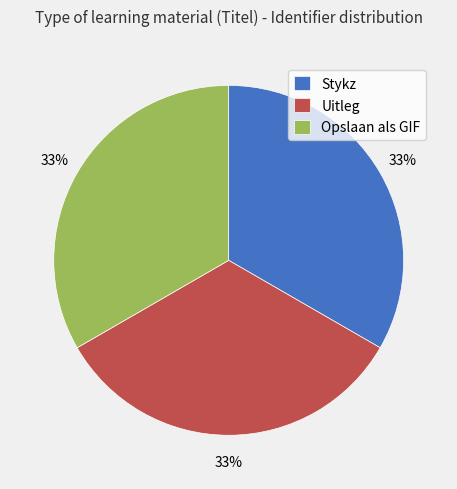

To the nearest percent, what is the combined percentage of Stykz and Opslaan als GIF?

67%